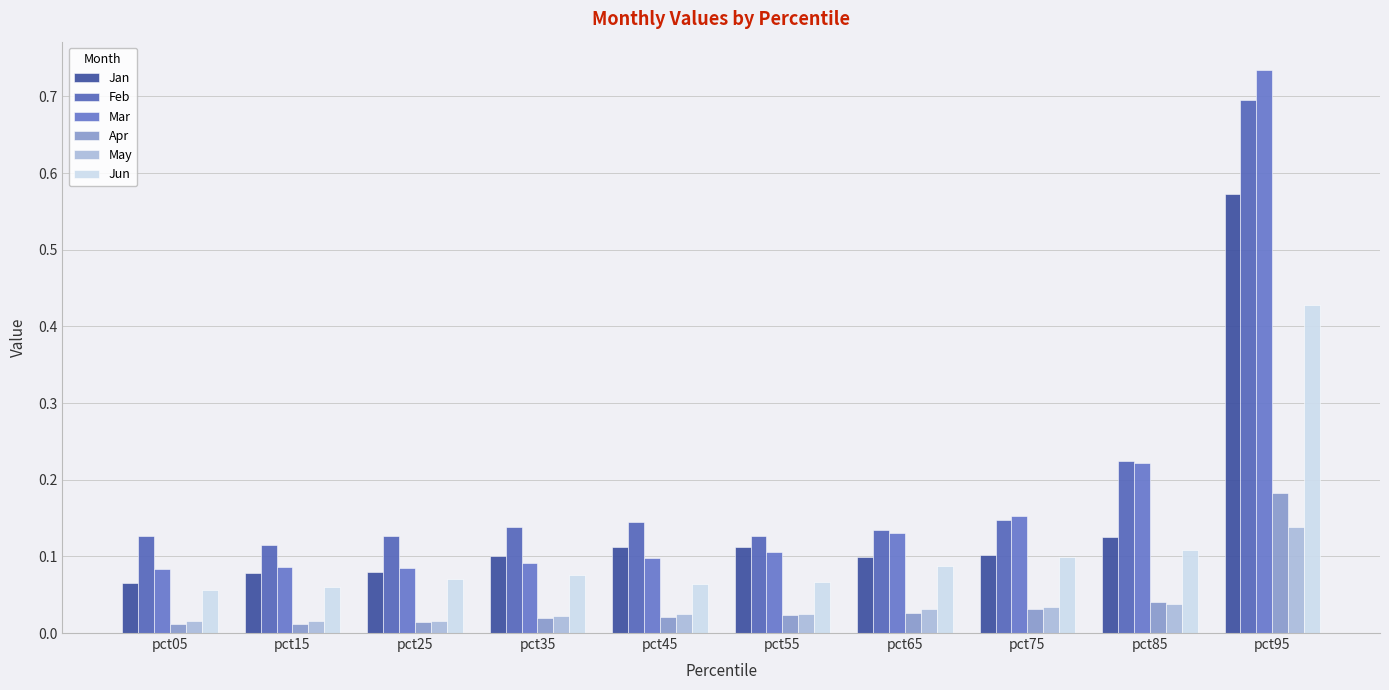

Reading right to left, what are all the values shown in this chart?

Jan: pct95=0.6	pct85=0.1	pct75=0.1	pct65=0.1	pct55=0.1	pct45=0.1	pct35=0.1	pct25=0.1	pct15=0.1	pct05=0.1
Feb: pct95=0.7	pct85=0.2	pct75=0.1	pct65=0.1	pct55=0.1	pct45=0.1	pct35=0.1	pct25=0.1	pct15=0.1	pct05=0.1
Mar: pct95=0.7	pct85=0.2	pct75=0.2	pct65=0.1	pct55=0.1	pct45=0.1	pct35=0.1	pct25=0.1	pct15=0.1	pct05=0.1
Apr: pct95=0.2	pct85=0.0	pct75=0.0	pct65=0.0	pct55=0.0	pct45=0.0	pct35=0.0	pct25=0.0	pct15=0.0	pct05=0.0
May: pct95=0.1	pct85=0.0	pct75=0.0	pct65=0.0	pct55=0.0	pct45=0.0	pct35=0.0	pct25=0.0	pct15=0.0	pct05=0.0
Jun: pct95=0.4	pct85=0.1	pct75=0.1	pct65=0.1	pct55=0.1	pct45=0.1	pct35=0.1	pct25=0.1	pct15=0.1	pct05=0.1